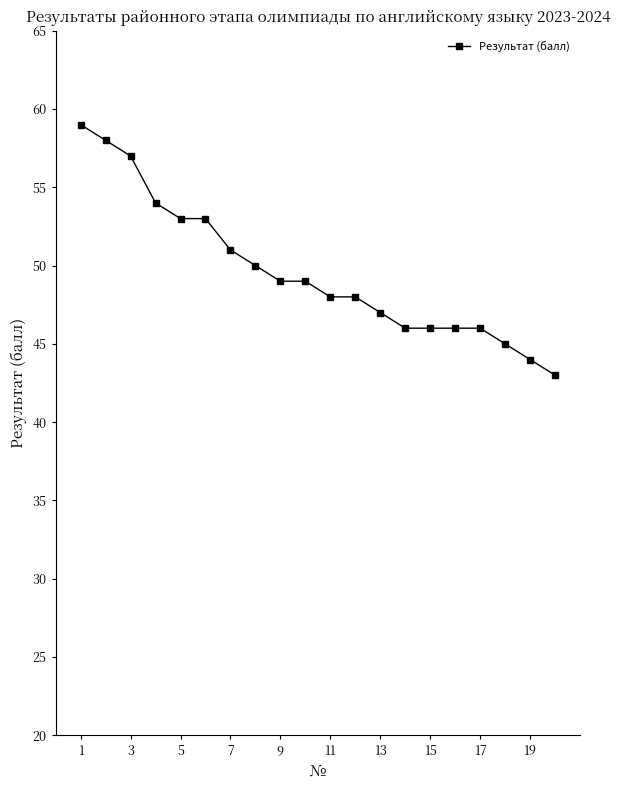

What is the difference between the second highest and second lowest values?

14